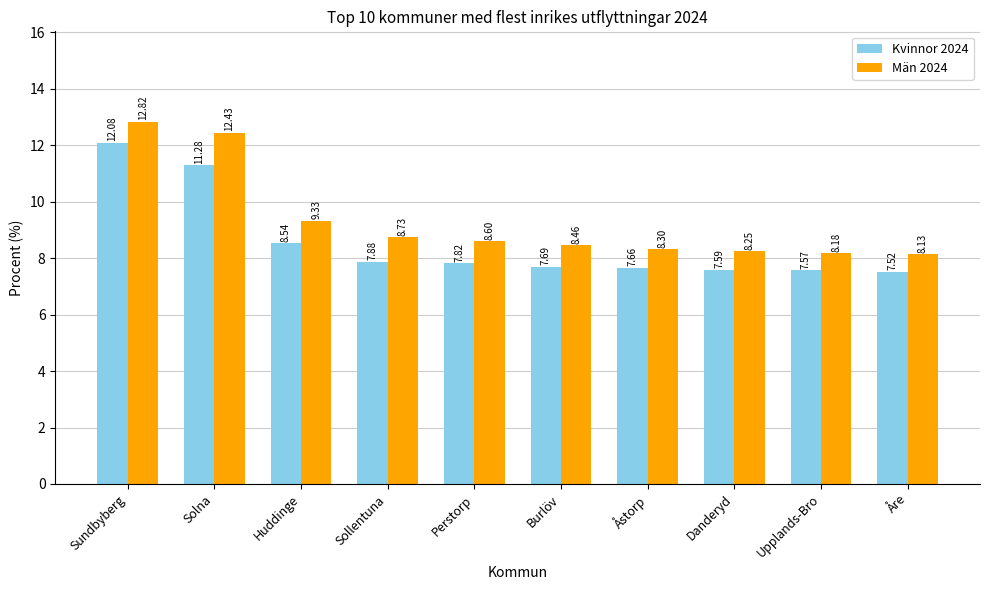

At which label does Män 2024 reach its minimum?

Åre